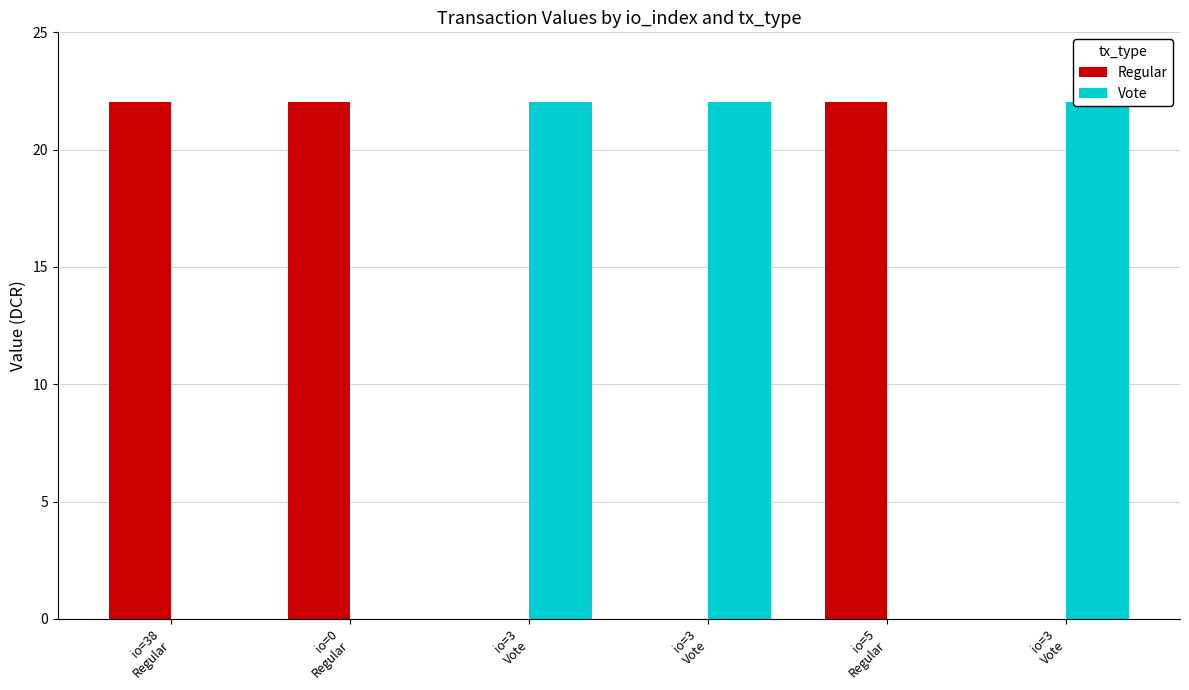

Is it true that Regular equals -14.4 at io=3
Vote?

False